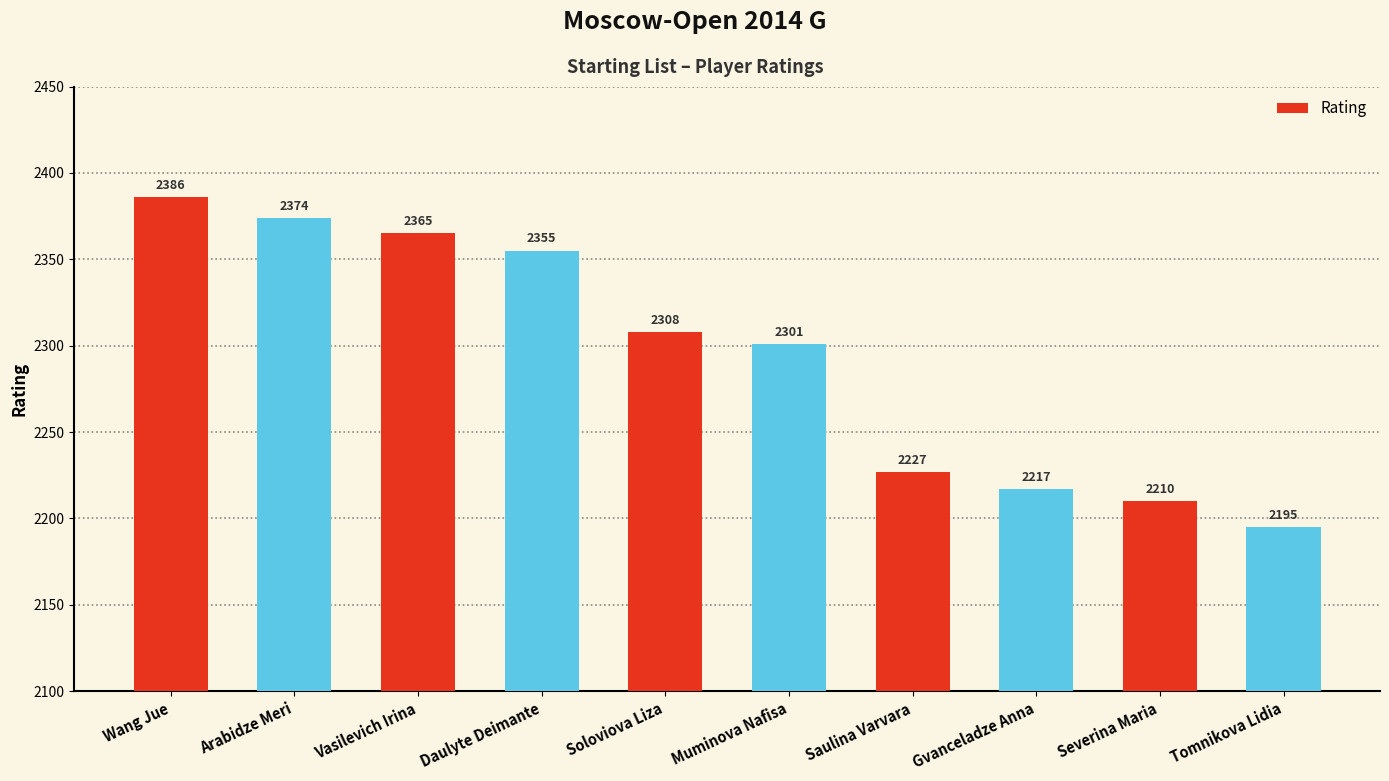

What is the ratio of the value at Muminova Nafisa to the value at Severina Maria?

1.0